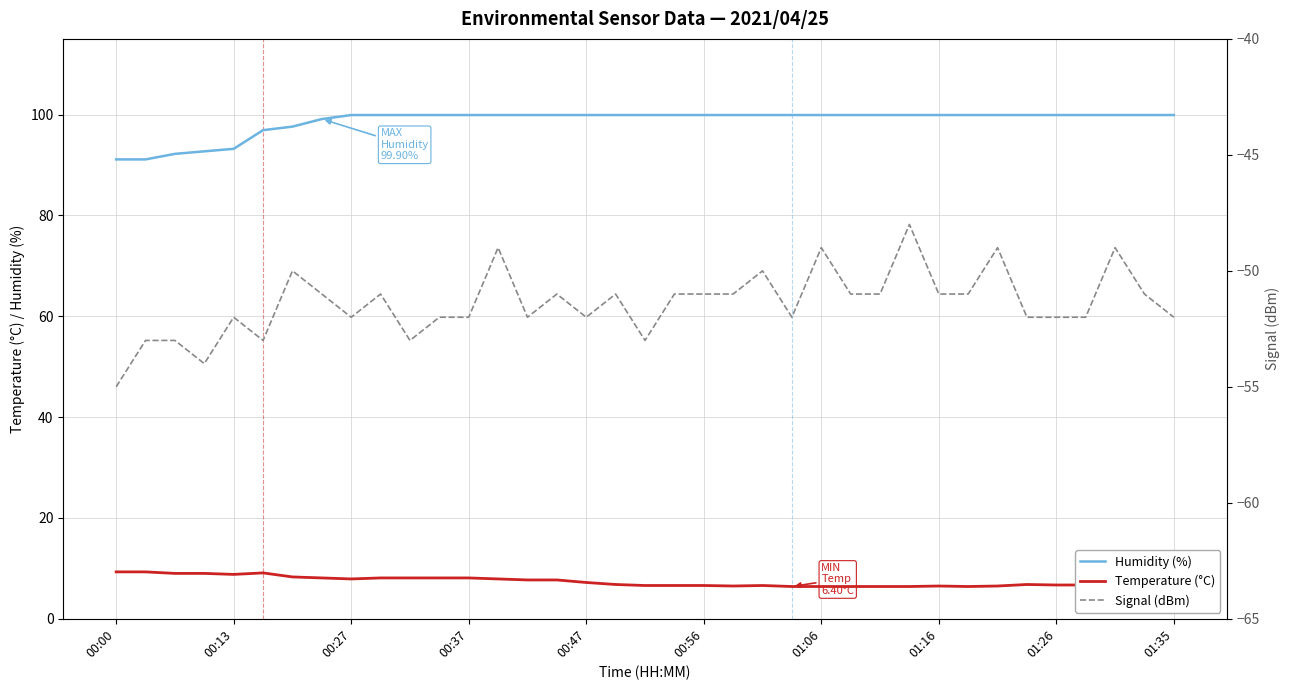

True or false: Humidity (%) and Temperature (°C) intersect in this chart.

False